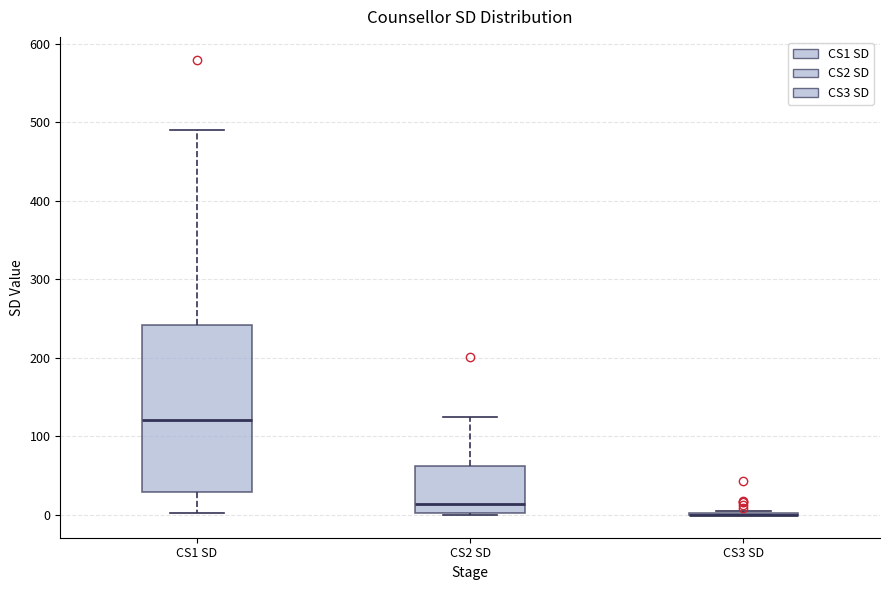

Comparing the boxes themselves (not the whiskers), which one is the tallest?

CS1 SD